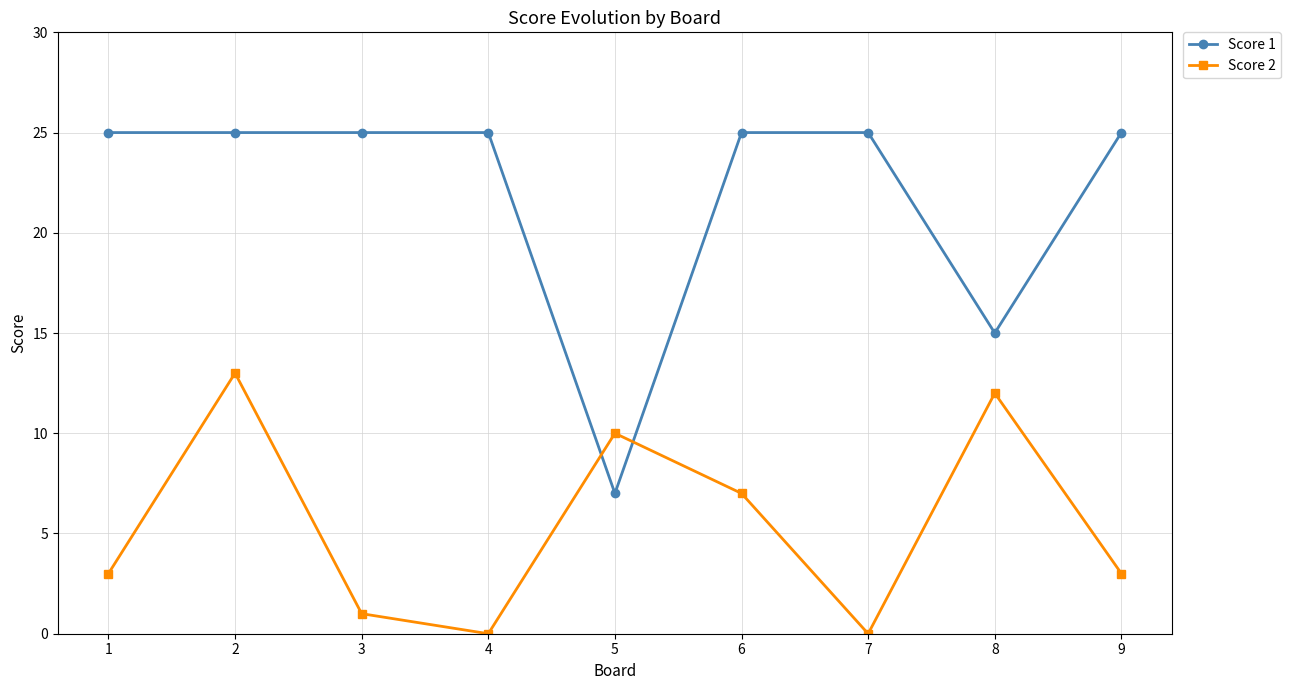

Reading left to right, extract all data points from this chart.

Score 1: 1=25	2=25	3=25	4=25	5=7	6=25	7=25	8=15	9=25
Score 2: 1=3	2=13	3=1	4=0	5=10	6=7	7=0	8=12	9=3